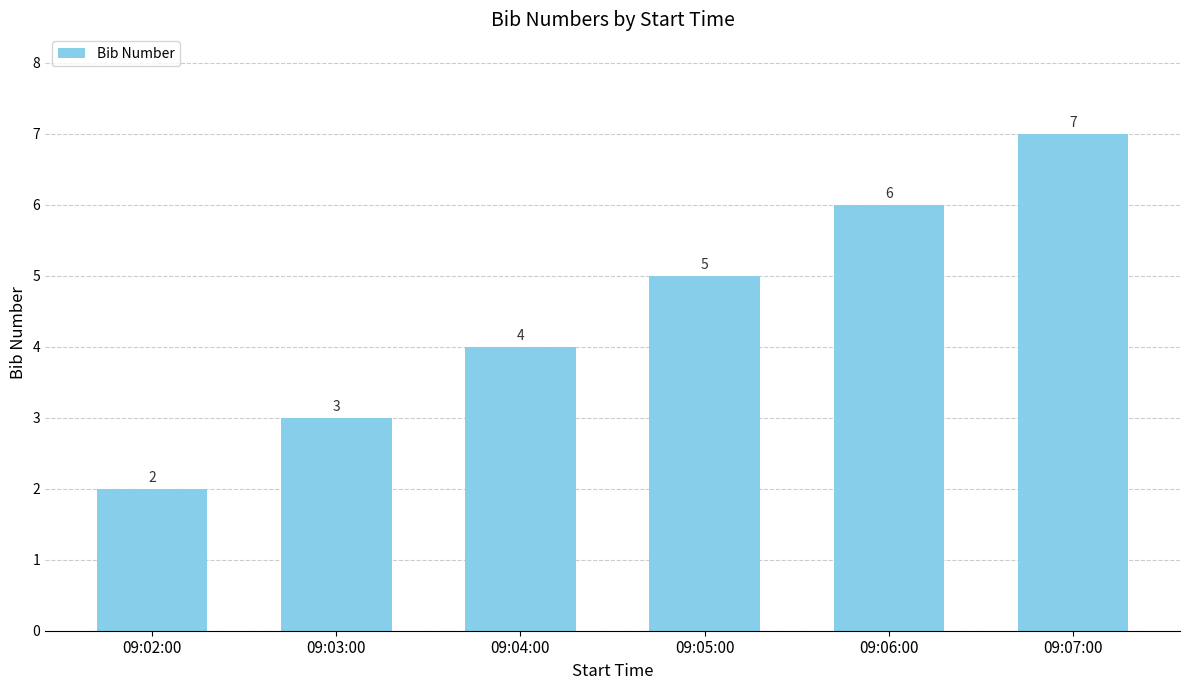

How many series are shown in this chart?

1